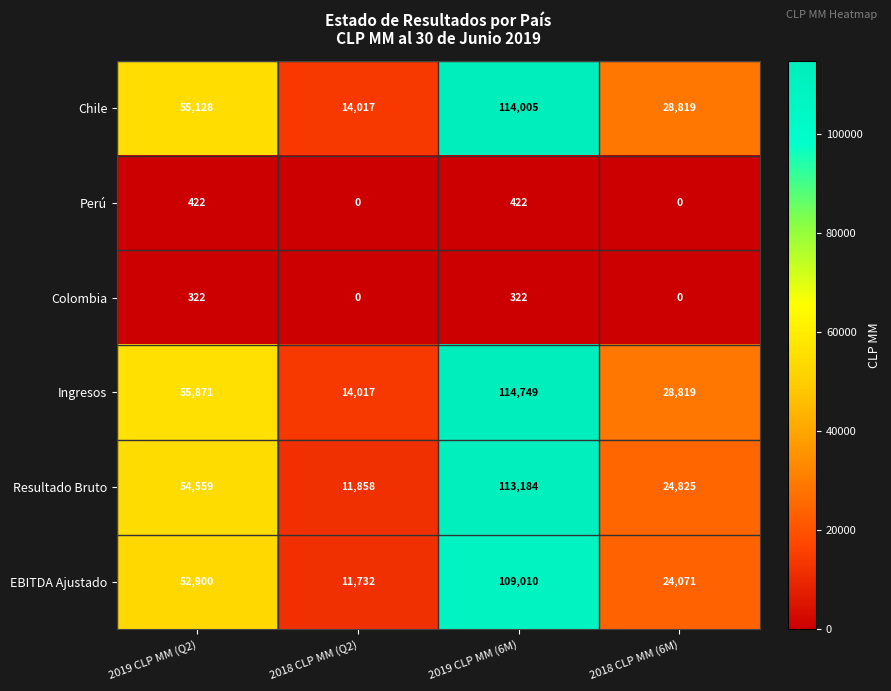

Which series changed the most between 2018 CLP MM (Q2) and 2019 CLP MM (6M)?

Resultado Bruto